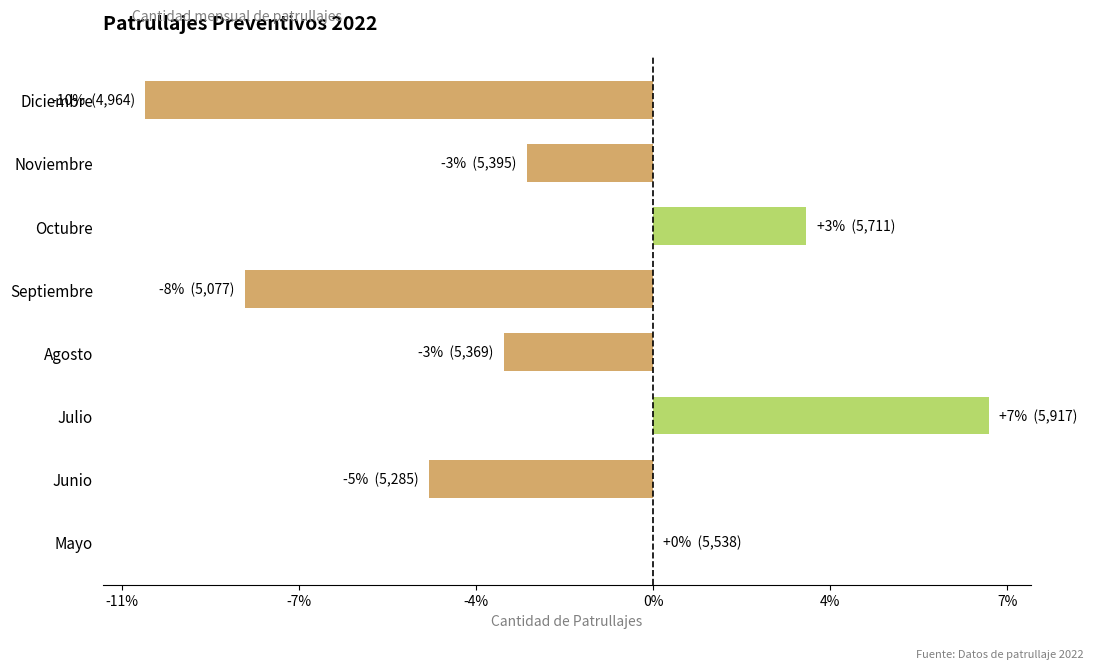

Which category has the highest value across all series?

Julio